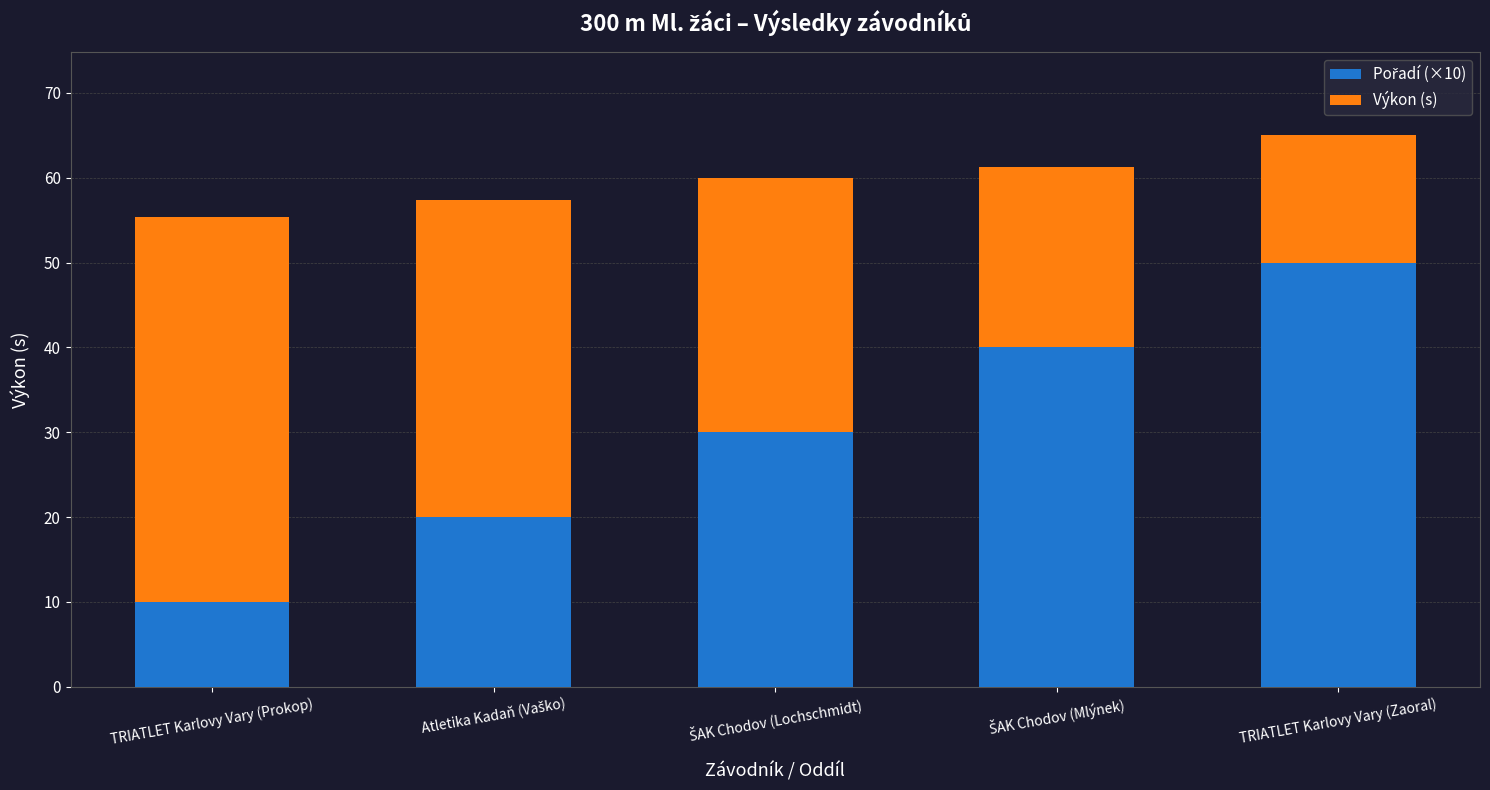

What is the total value across all series at TRIATLET Karlovy Vary (Zaoral)?

65.0